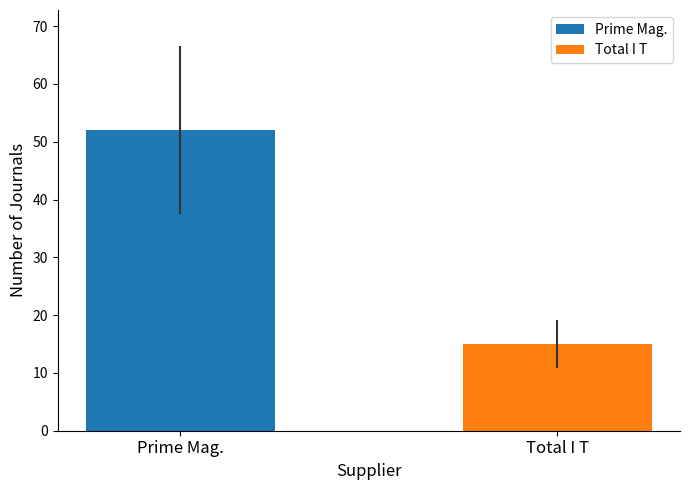

Which series has the largest range (max minus min)?

Prime Mag.